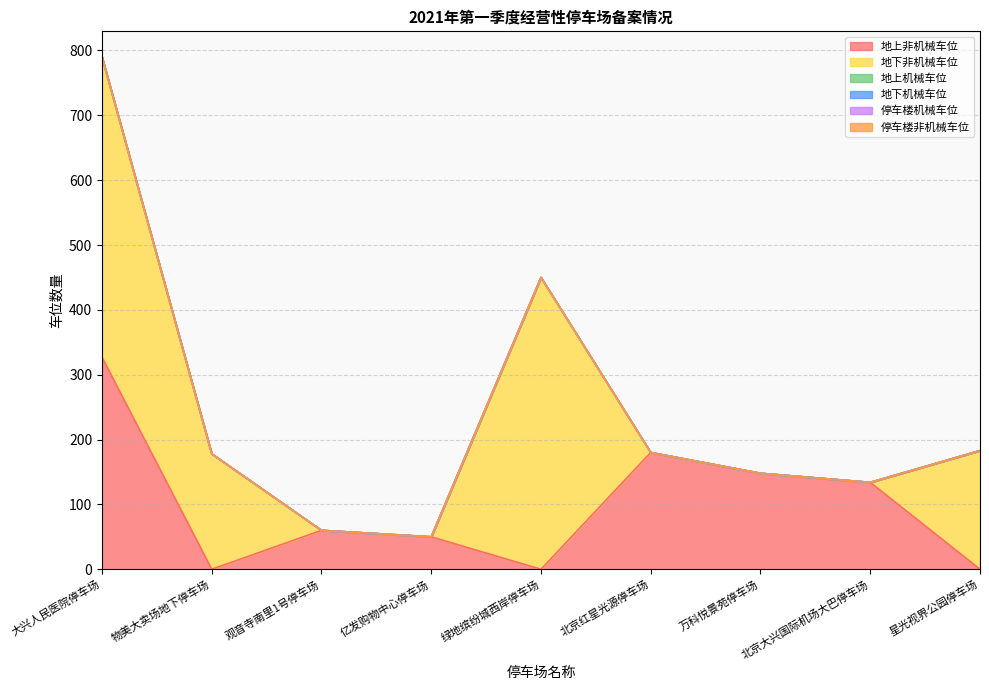

Where is the first local maximum for 地下非机械车位?

绿地缤纷城西岸停车场